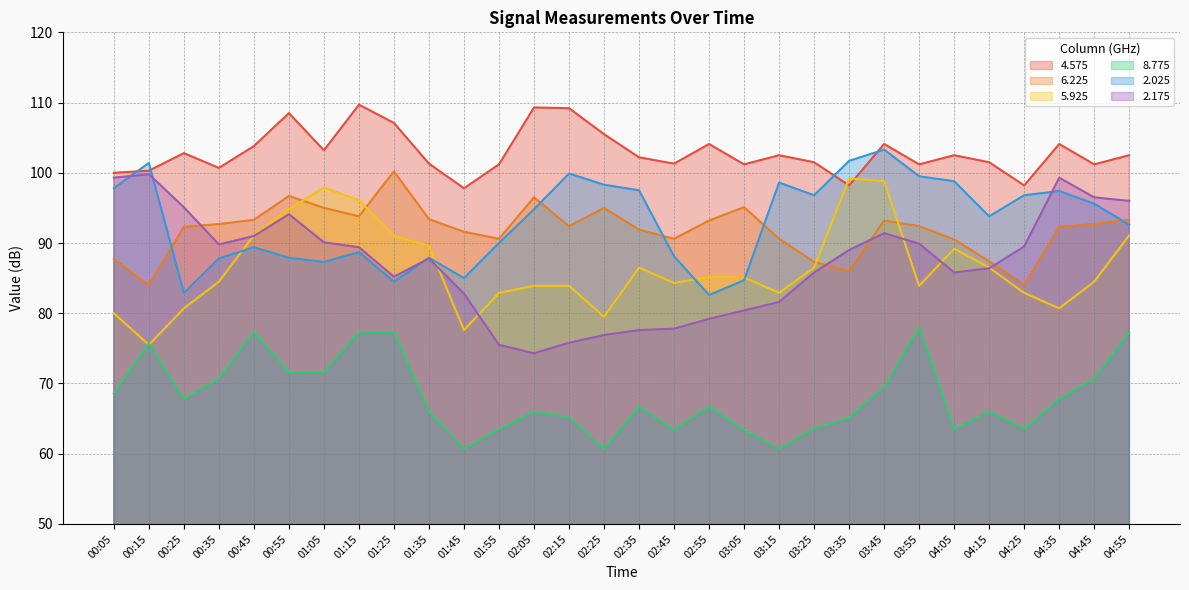

Is it true that 5.925 equals 28.0 at 04:25?

False